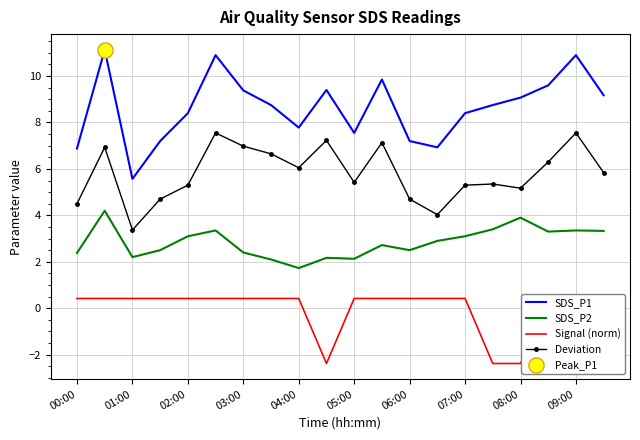

Which series contains the lowest Y value?

Signal (norm)